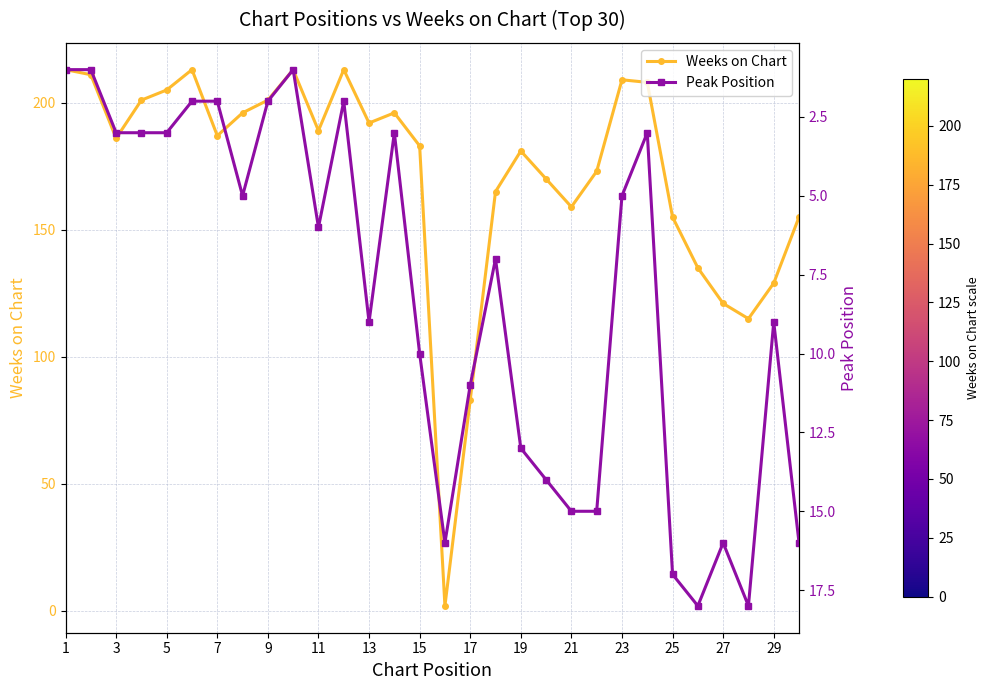

True or false: Weeks on Chart has more than 0 points higher than both neighbors.

True